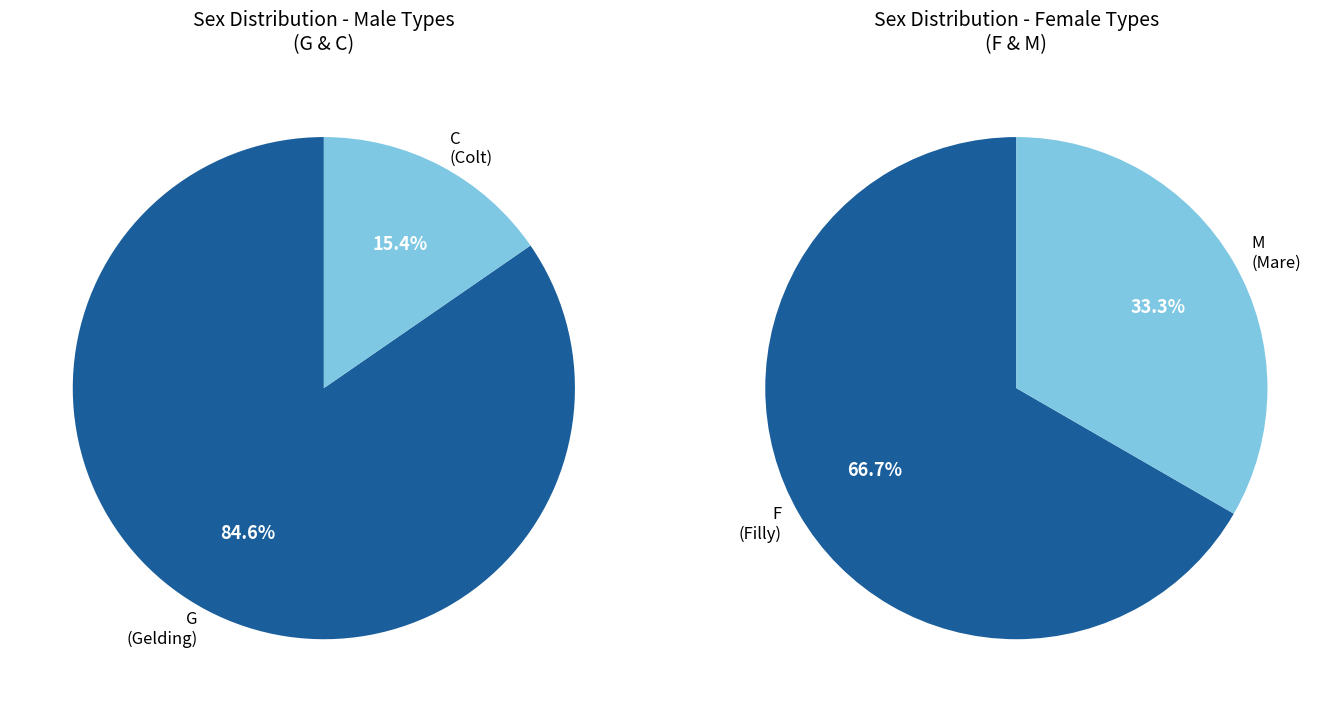

How many slices are in this pie chart?

4